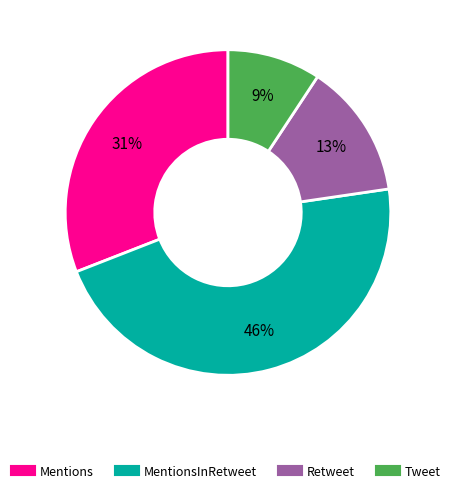

To the nearest percent, what is the average slice percentage?

25%